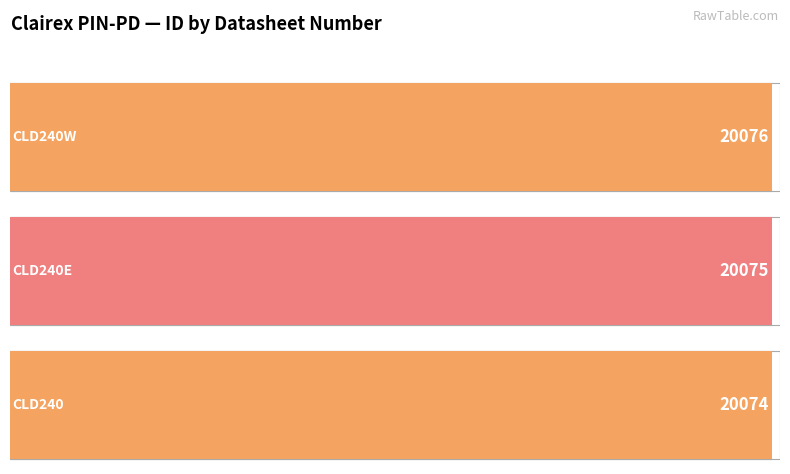

What is the ratio of the value at CLD240 to the value at CLD240E?

1.0